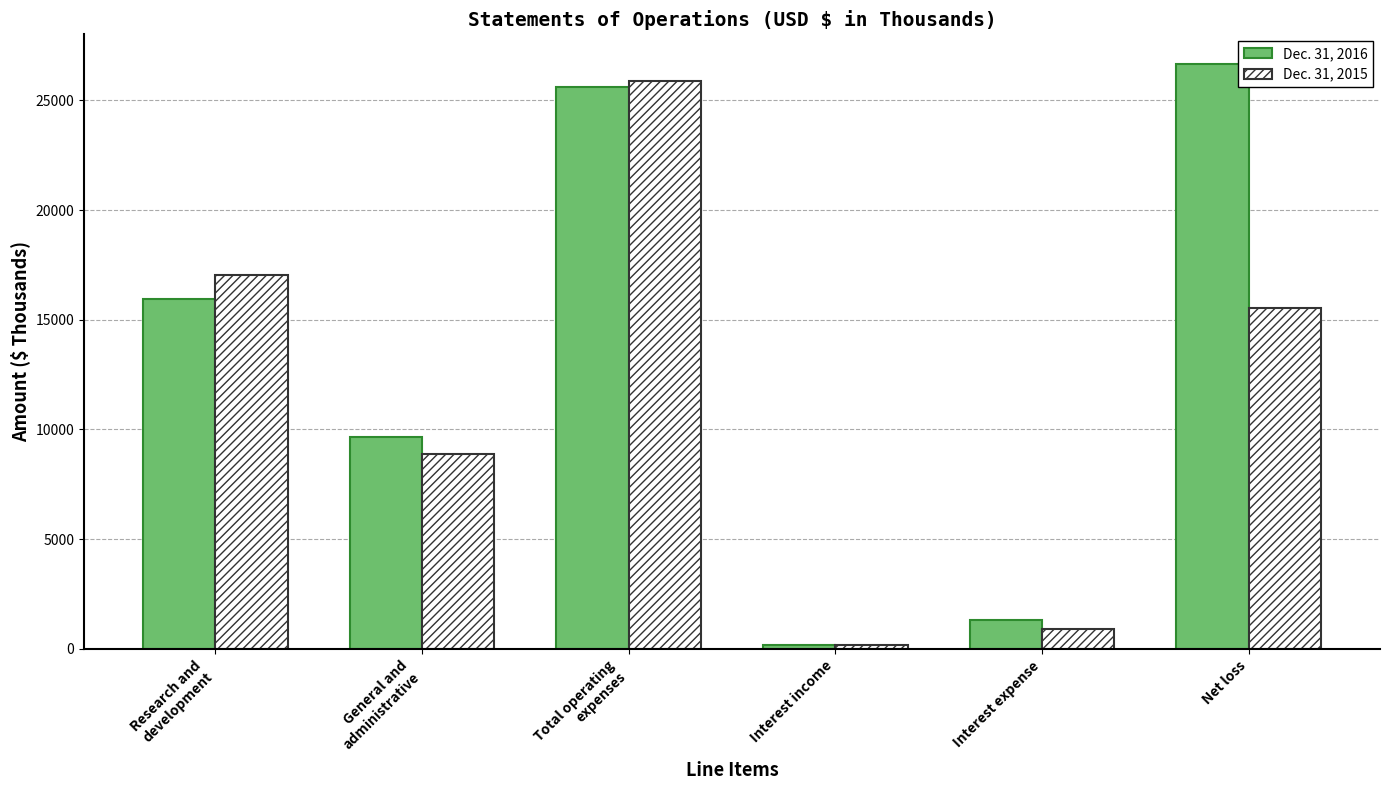

What is the sum of the Dec. 31, 2016 values at Interest expense and Net loss?

28008